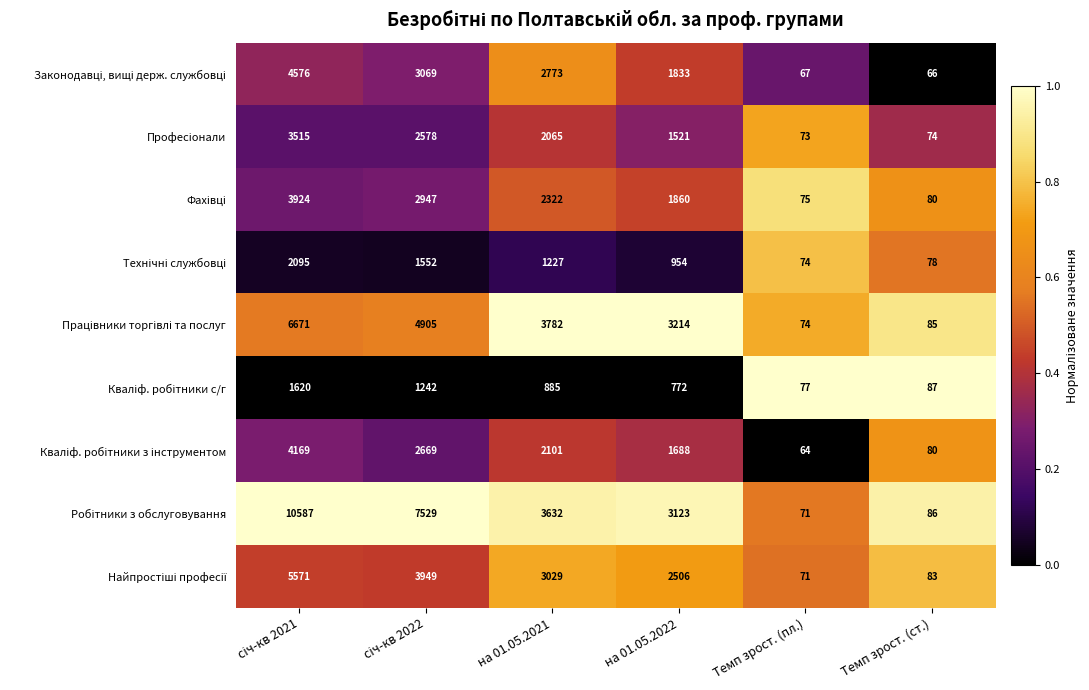

At how many categories does at least one series exceed 1863?

4